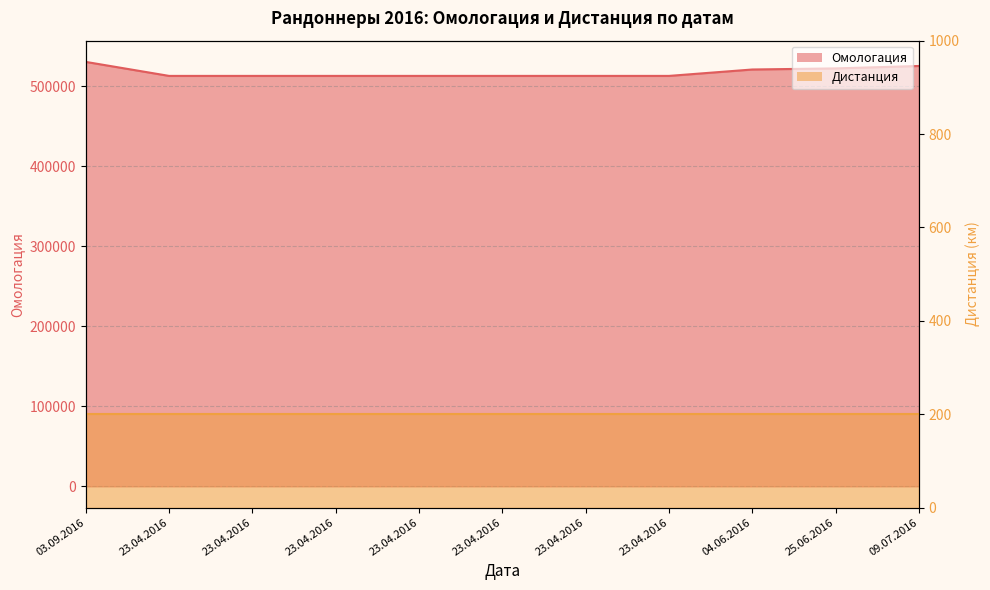

At which category does the chart reach its minimum across all series?

23.04.2016